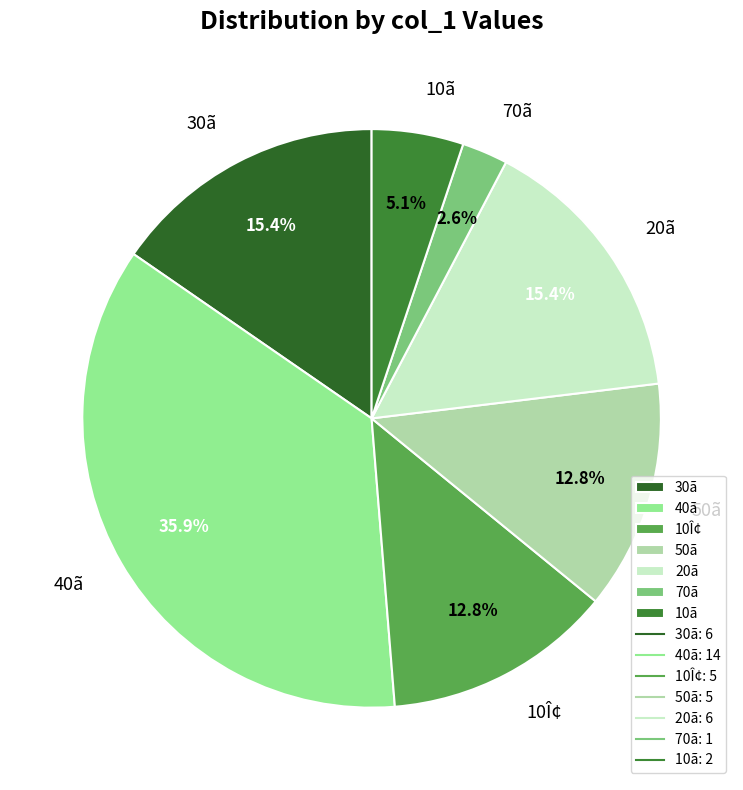

Which slice is the smallest?

70ã